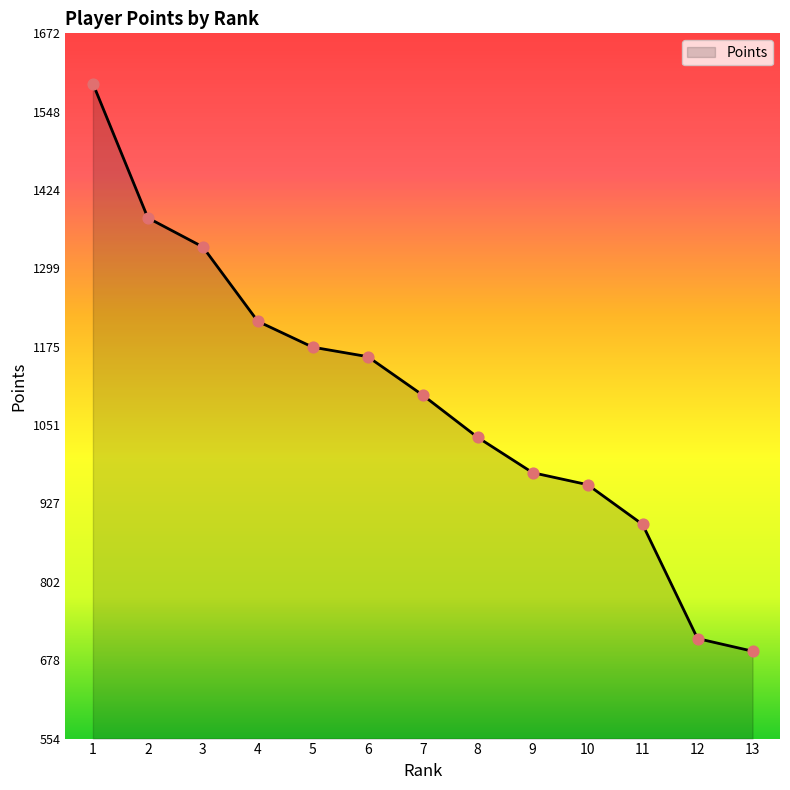

What is the change in value from 1 to 8?

-561